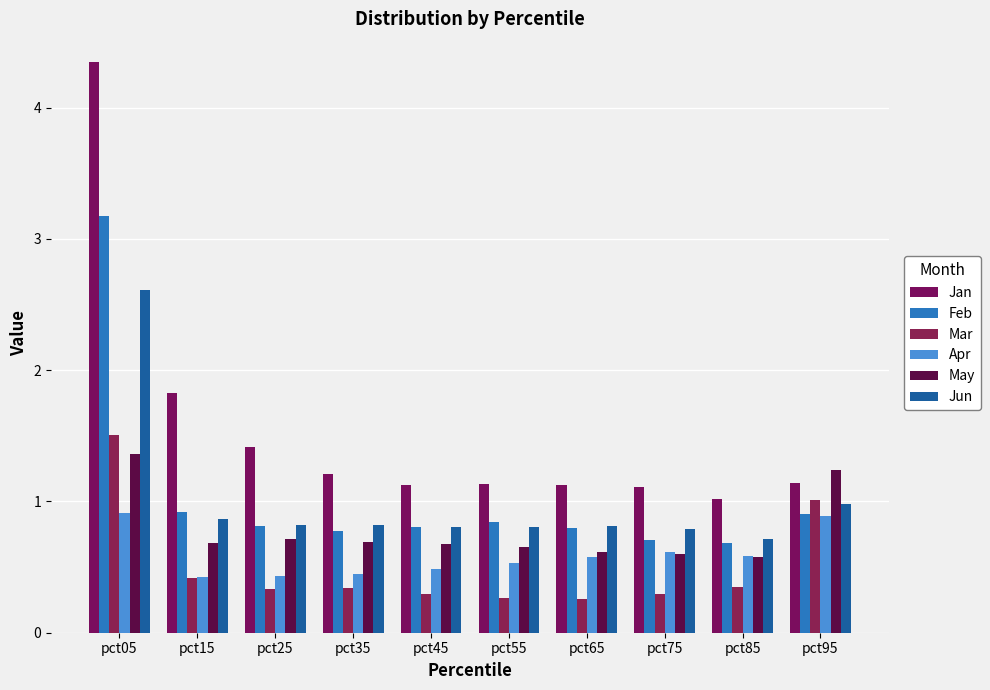

What is the value of the Jun bar at the 4th from the left?

0.8